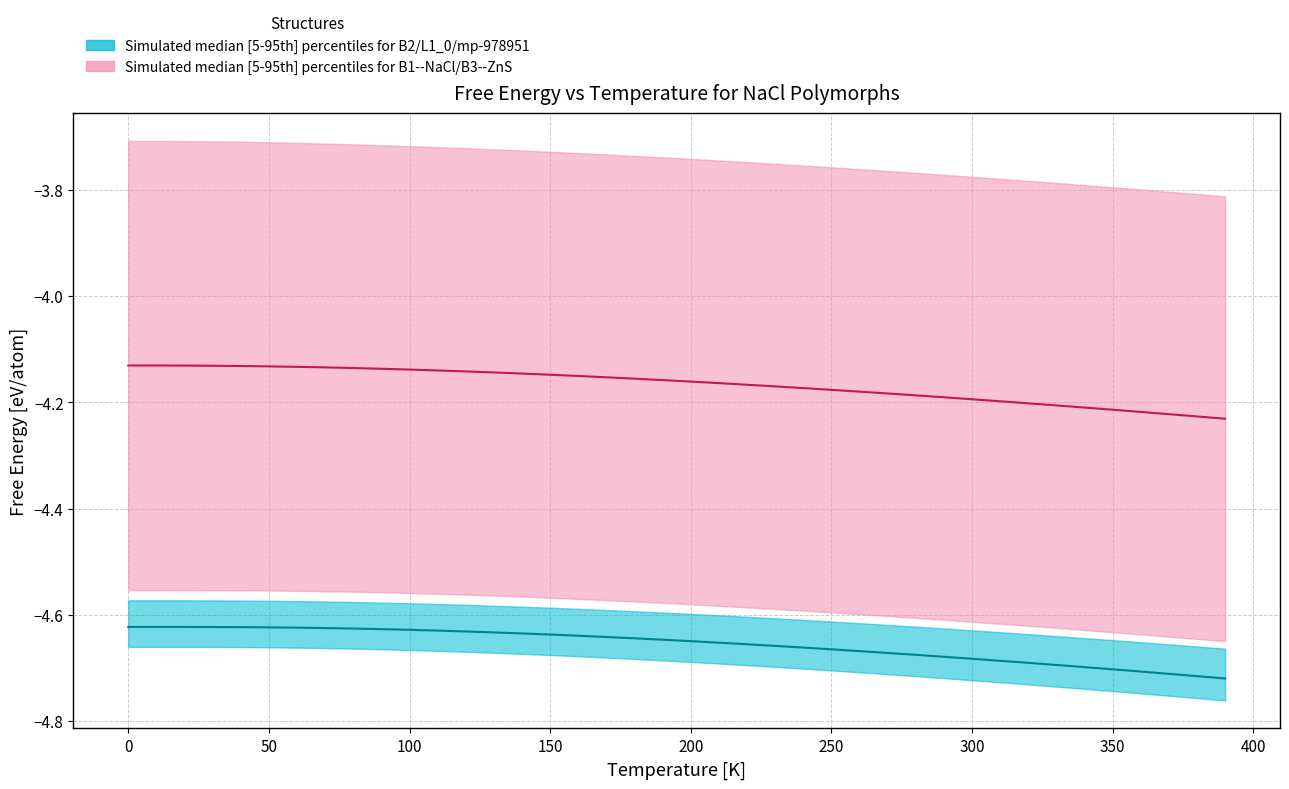

What is the label of the 33rd point from the right?

300